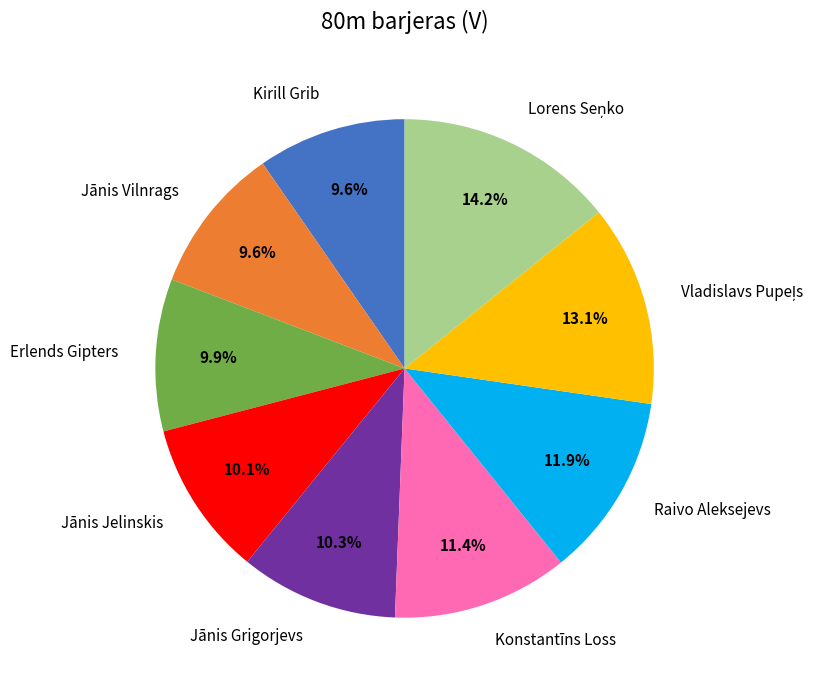

What portion of the pie excludes Jānis Jelinskis?

89.9%